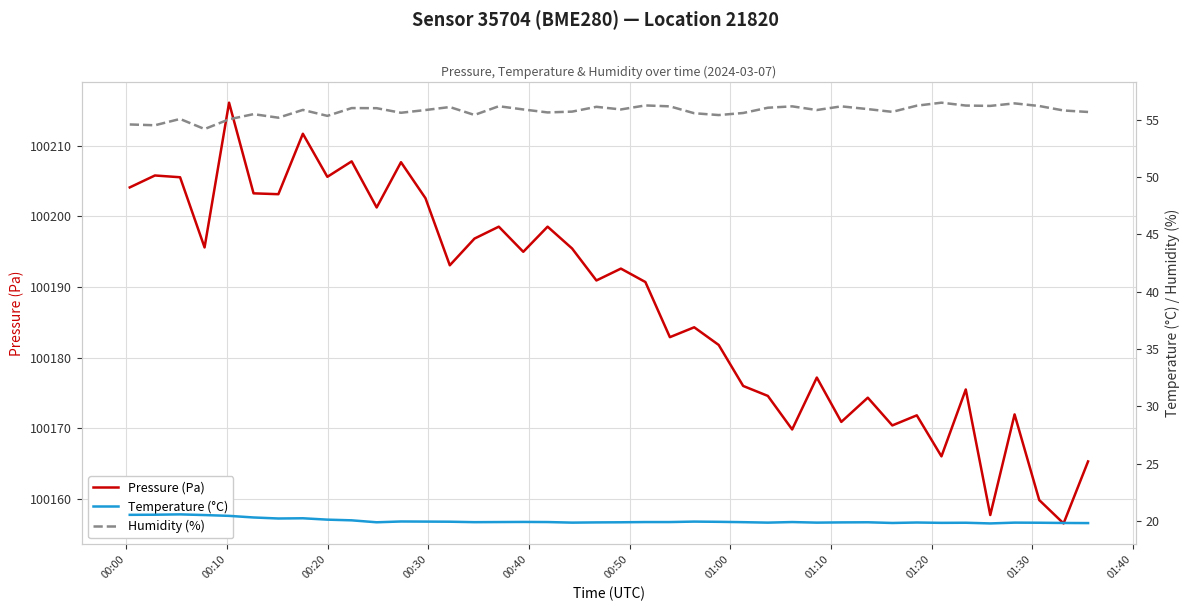

True or false: Humidity (%) and Temperature (°C) intersect in this chart.

False